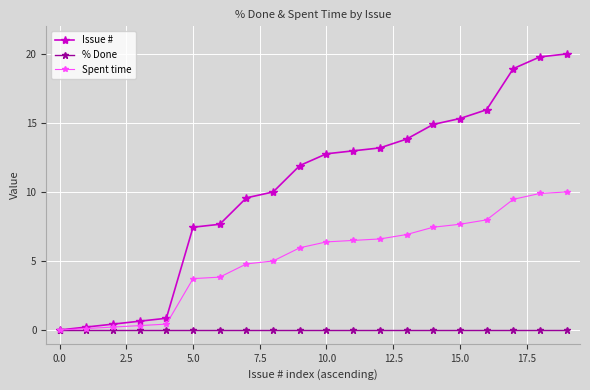

What is the greatest value displayed?

20.0